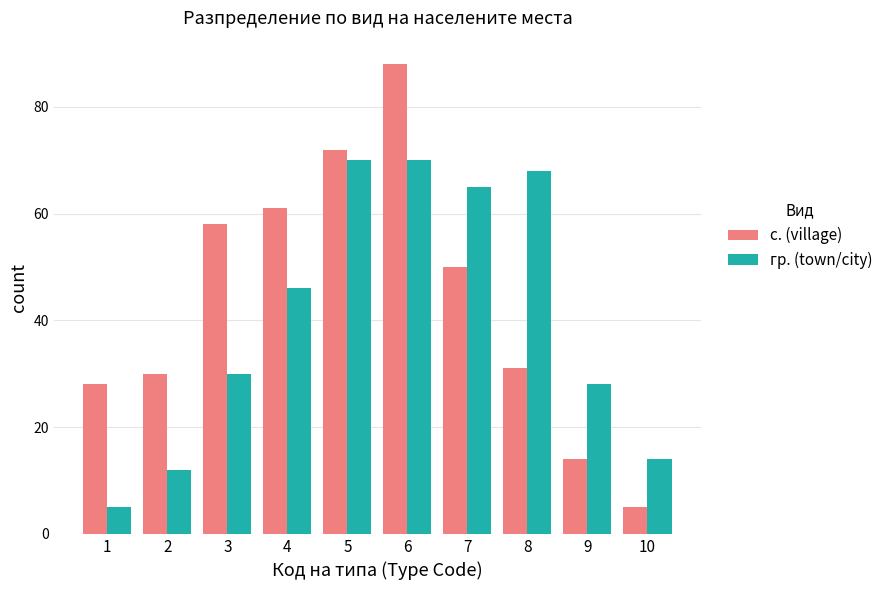

The value of гр. (town/city) at 6 is 70. True or false?

True